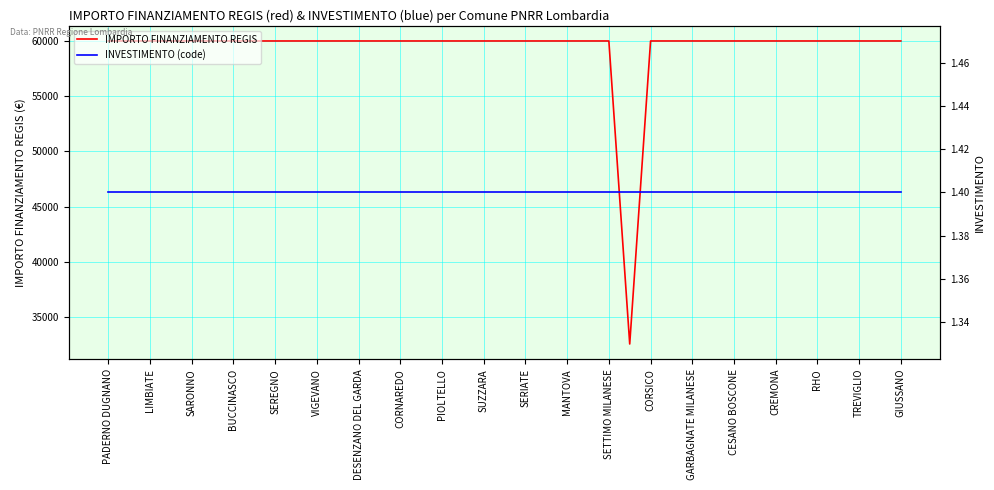

The value of IMPORTO FINANZIAMENTO REGIS at CREMONA is 59966. True or false?

True